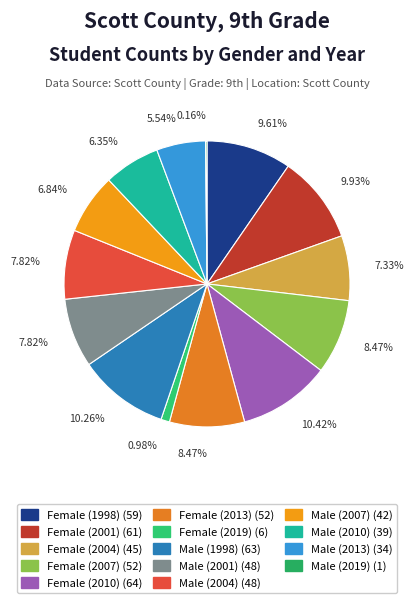

Combined, what portion of the pie is Male (2013) and Female (2019)?

6.5%